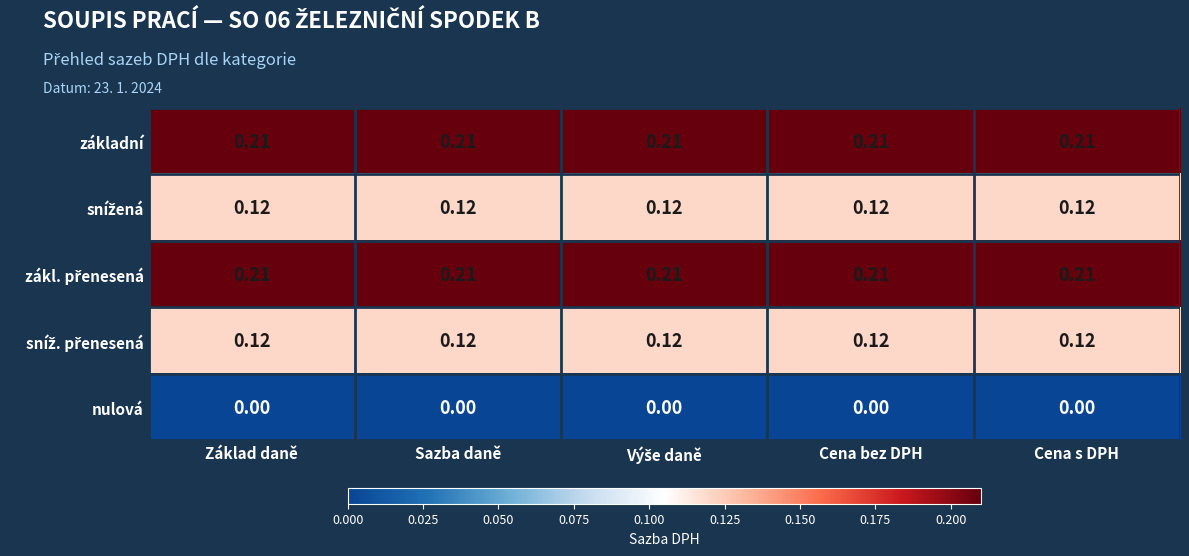

Which series has the widest spread of values?

základní